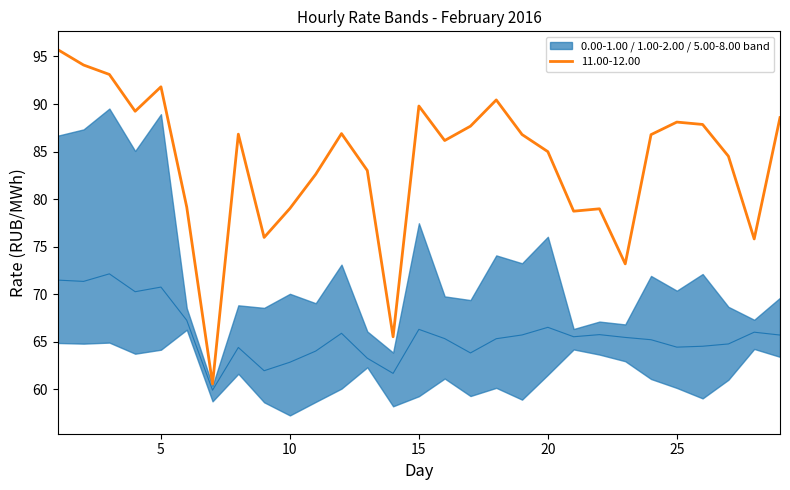

Which series changed the most between 7 and 11?

11.00-12.00